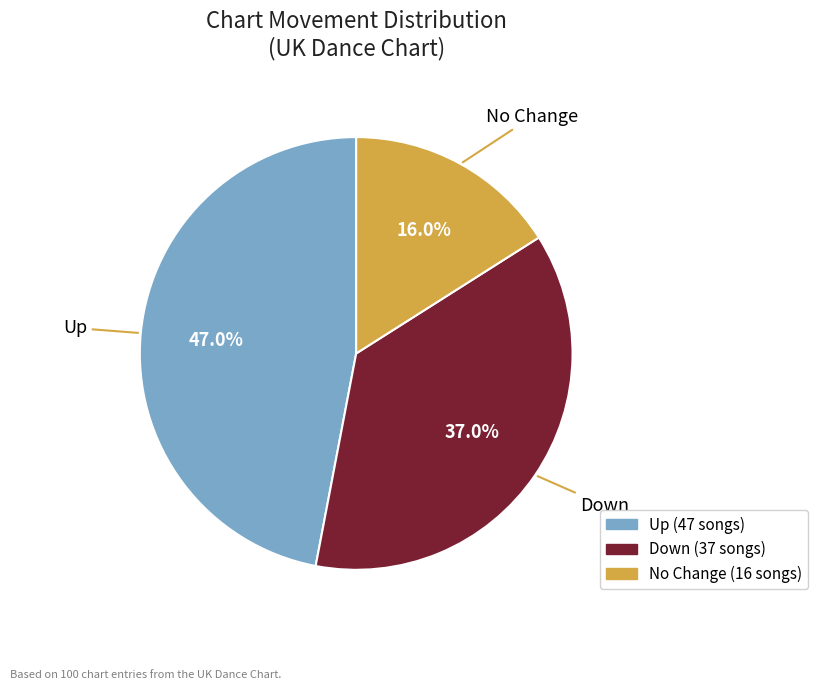

Between Up and Down, which is larger?

Up